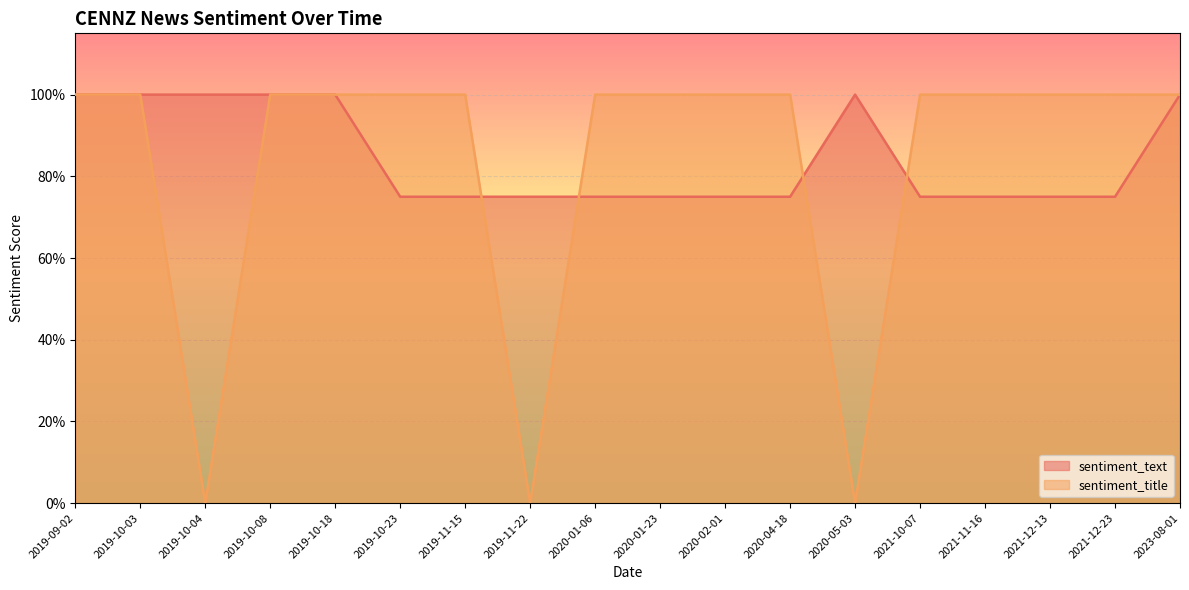

Reading left to right, list all the values displayed in this chart.

sentiment_text: 2019-09-02=1.0	2019-10-03=1.0	2019-10-04=1.0	2019-10-08=1.0	2019-10-18=1.0	2019-10-23=0.8	2019-11-15=0.8	2019-11-22=0.8	2020-01-06=0.8	2020-01-23=0.8	2020-02-01=0.8	2020-04-18=0.8	2020-05-03=1.0	2021-10-07=0.8	2021-11-16=0.8	2021-12-13=0.8	2021-12-23=0.8	2023-08-01=1.0
sentiment_title: 2019-09-02=1.0	2019-10-03=1.0	2019-10-04=0.0	2019-10-08=1.0	2019-10-18=1.0	2019-10-23=1.0	2019-11-15=1.0	2019-11-22=0.0	2020-01-06=1.0	2020-01-23=1.0	2020-02-01=1.0	2020-04-18=1.0	2020-05-03=0.0	2021-10-07=1.0	2021-11-16=1.0	2021-12-13=1.0	2021-12-23=1.0	2023-08-01=1.0